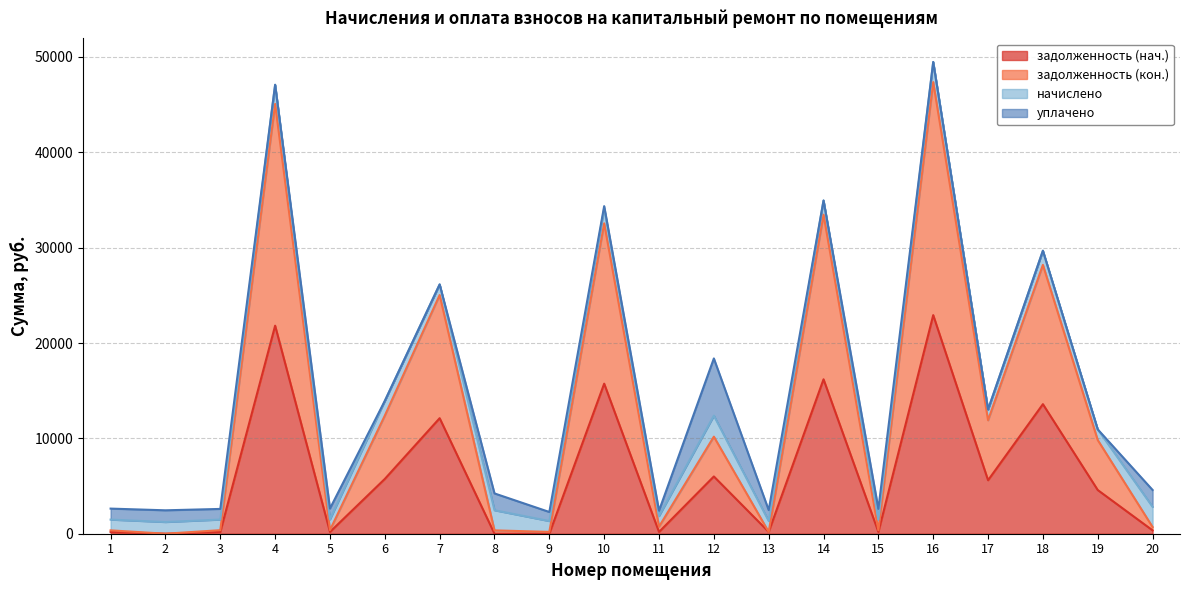

Which category has the highest value in the задолженность (нач.) series?

16